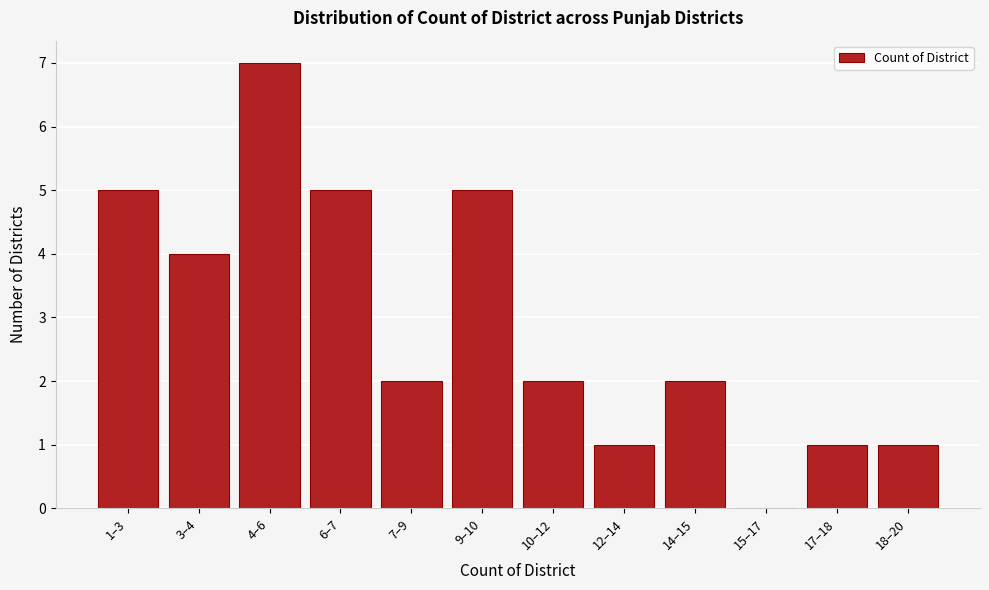

Reading left to right, transcribe all the data shown in this chart.

1–3=5	3–4=4	4–6=7	6–7=5	7–9=2	9–10=5	10–12=2	12–14=1	14–15=2	15–17=0	17–18=1	18–20=1